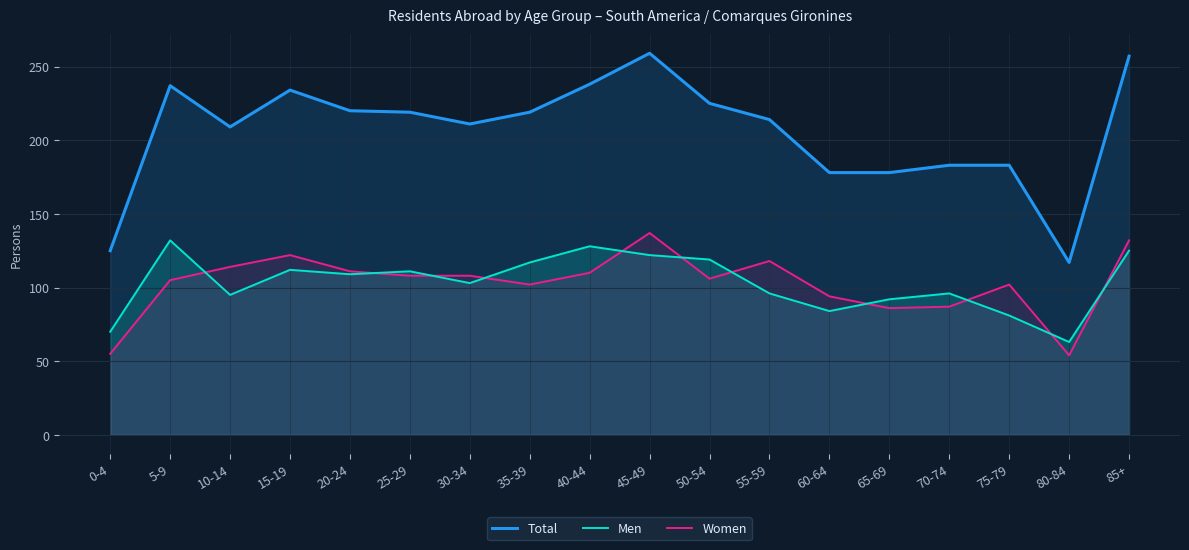

Reading left to right, list all the values displayed in this chart.

Total: 0-4=125	5-9=237	10-14=209	15-19=234	20-24=220	25-29=219	30-34=211	35-39=219	40-44=238	45-49=259	50-54=225	55-59=214	60-64=178	65-69=178	70-74=183	75-79=183	80-84=117	85+=257
Men: 0-4=70	5-9=132	10-14=95	15-19=112	20-24=109	25-29=111	30-34=103	35-39=117	40-44=128	45-49=122	50-54=119	55-59=96	60-64=84	65-69=92	70-74=96	75-79=81	80-84=63	85+=125
Women: 0-4=55	5-9=105	10-14=114	15-19=122	20-24=111	25-29=108	30-34=108	35-39=102	40-44=110	45-49=137	50-54=106	55-59=118	60-64=94	65-69=86	70-74=87	75-79=102	80-84=54	85+=132